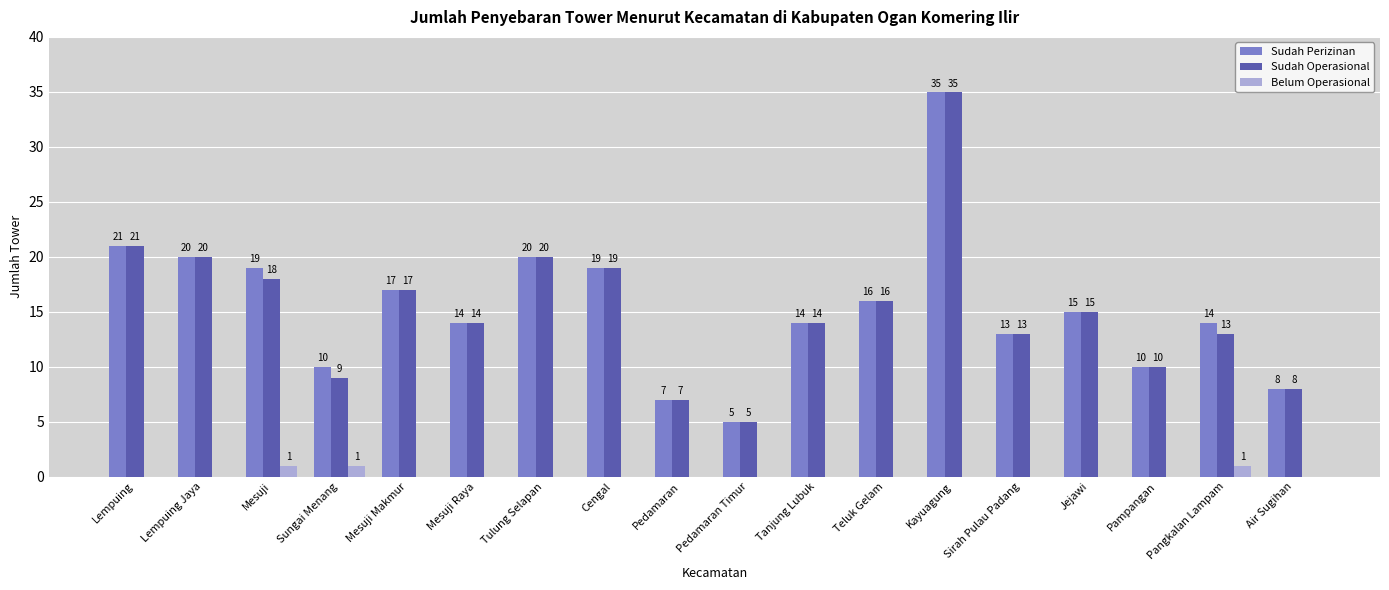

What is the greatest value displayed?

35